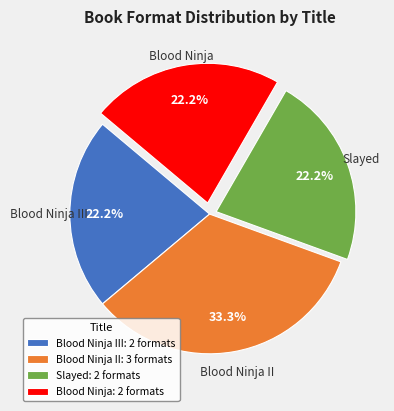

Which slice is the largest?

Blood Ninja II: 3 formats